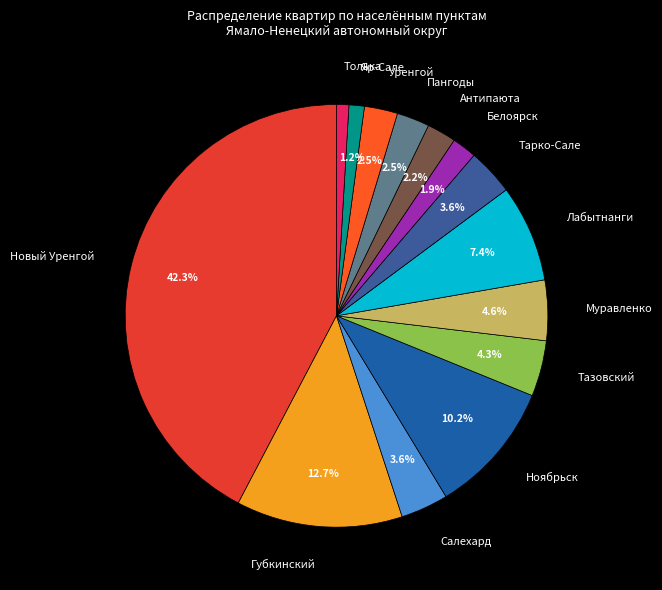

Does Яр-Сале account for over 50% of the chart?

No